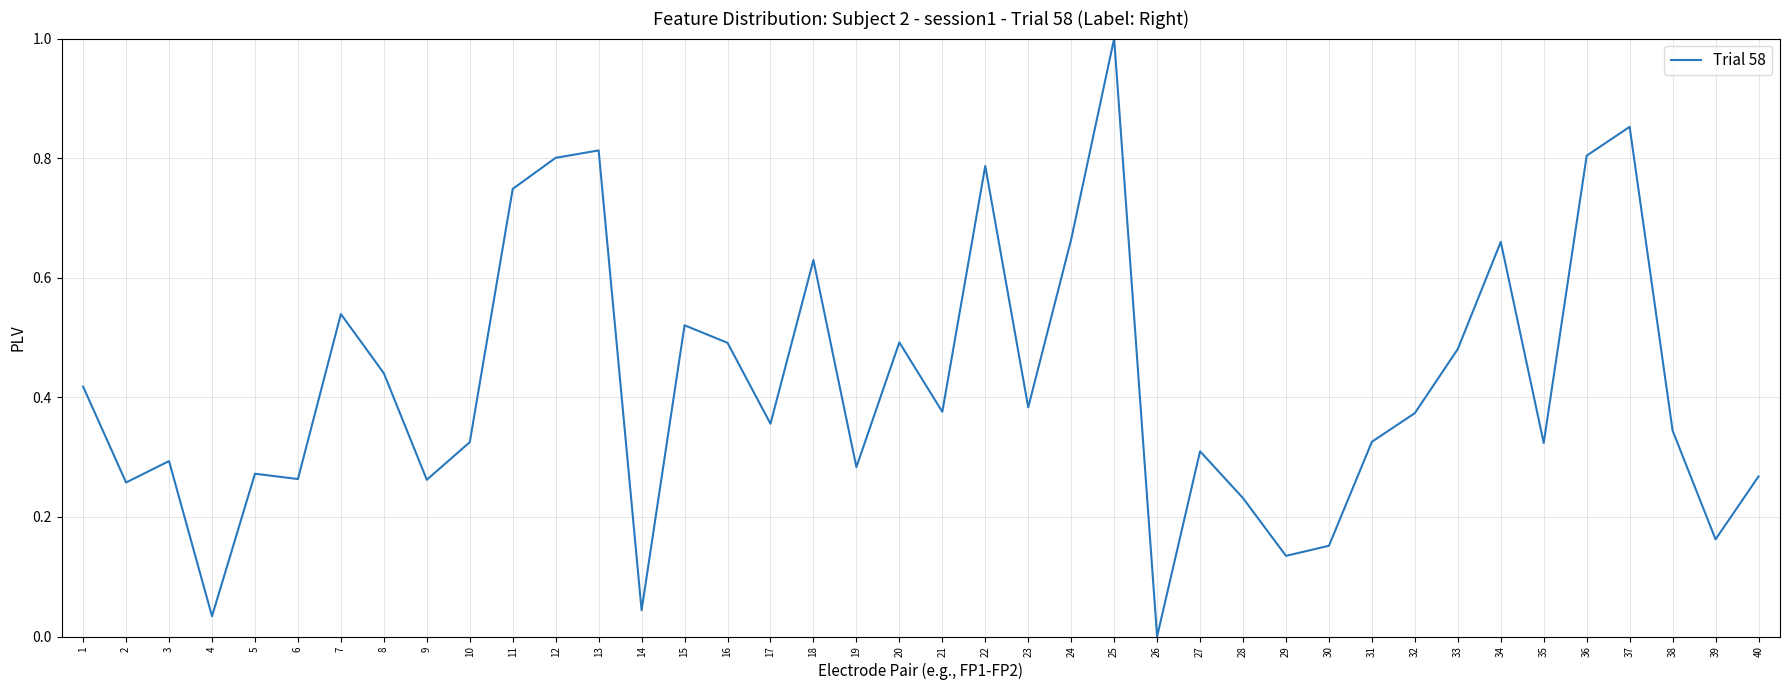

What is the sum of all values?

16.9